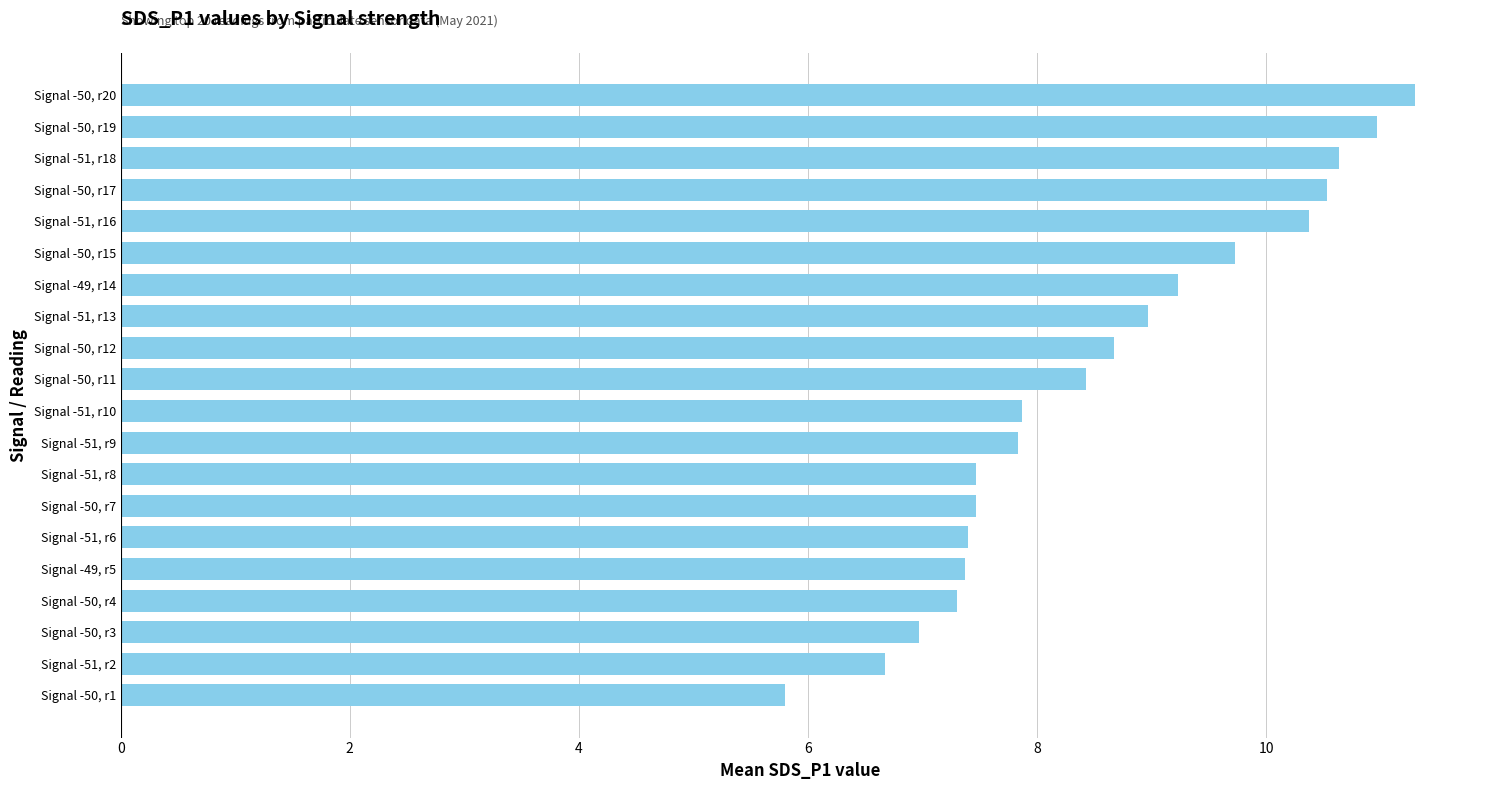

Which label corresponds to the largest value in the chart?

Signal -50, r20